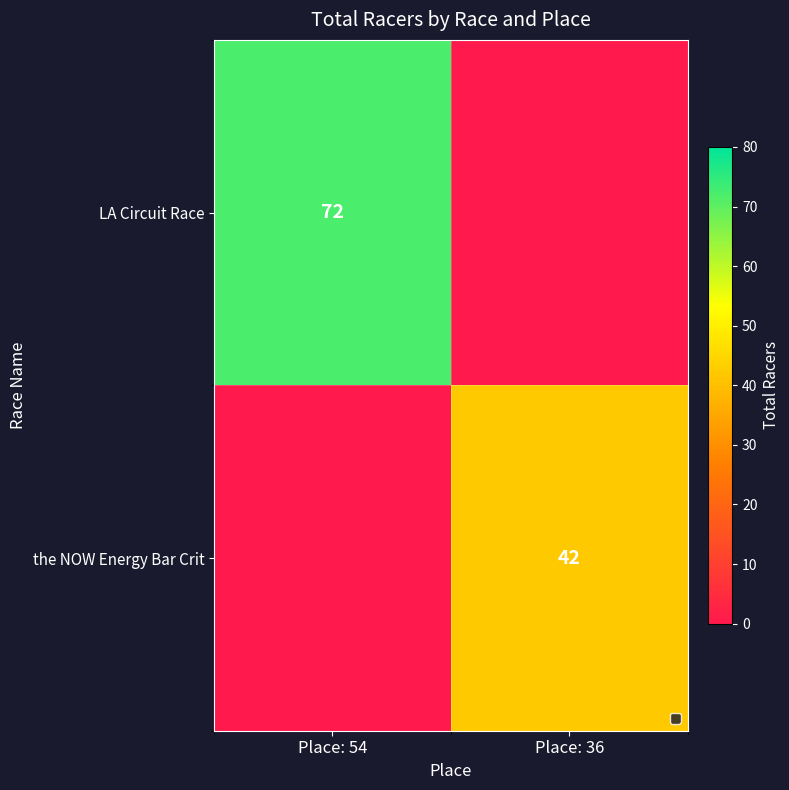

True or false: LA Circuit Race has a value of 72 at Place: 54.

True